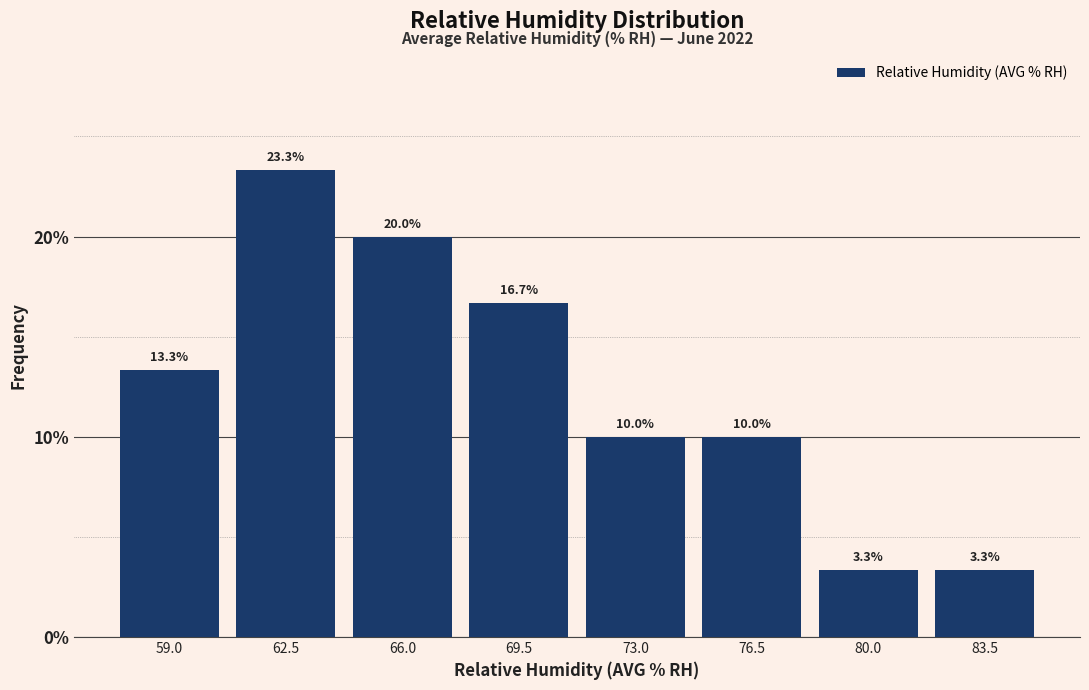

Over which range of the x-axis is the bar tallest?

60.7 to 64.2